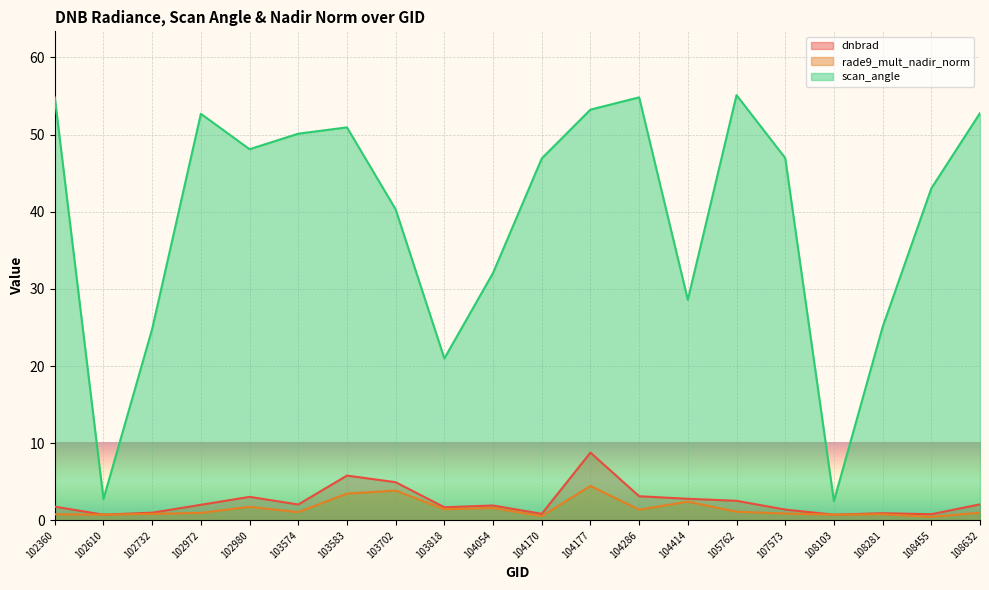

Count the number of data series in this chart.

3